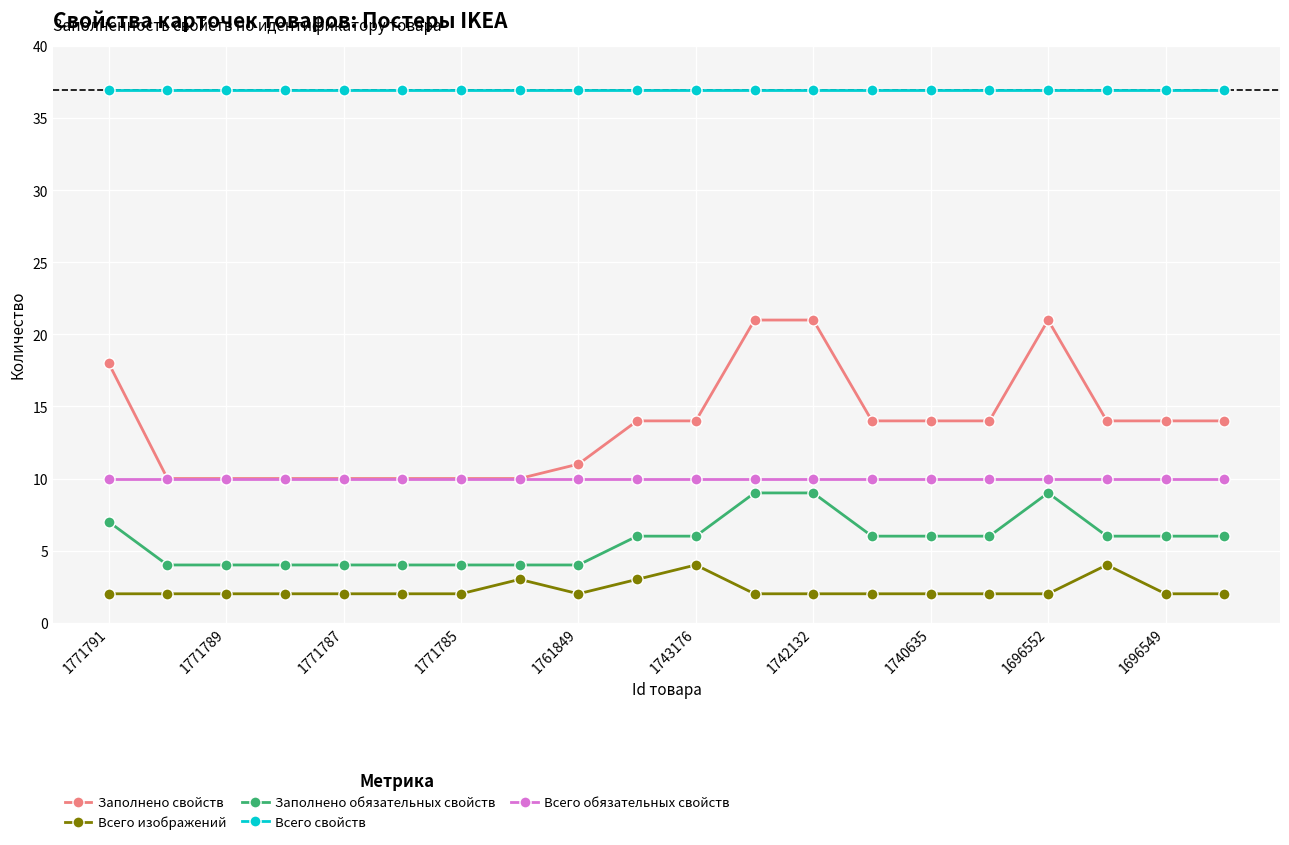

Which series has the largest total across all categories?

Всего свойств